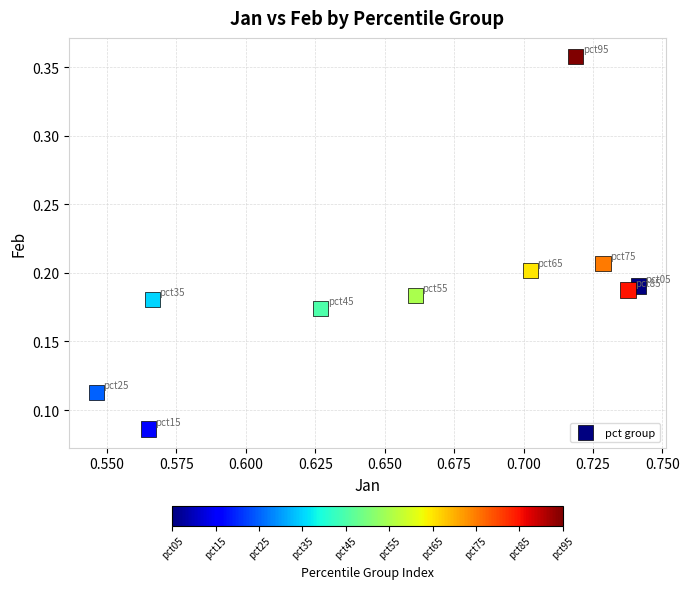

What is the average X value?

0.7